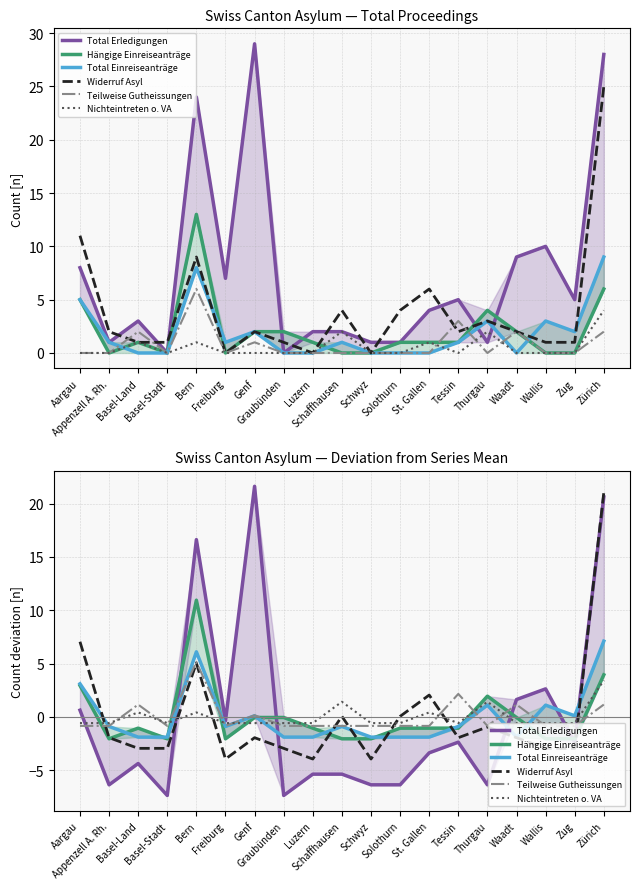

Does the chart display data point markers on the line(s)?

No